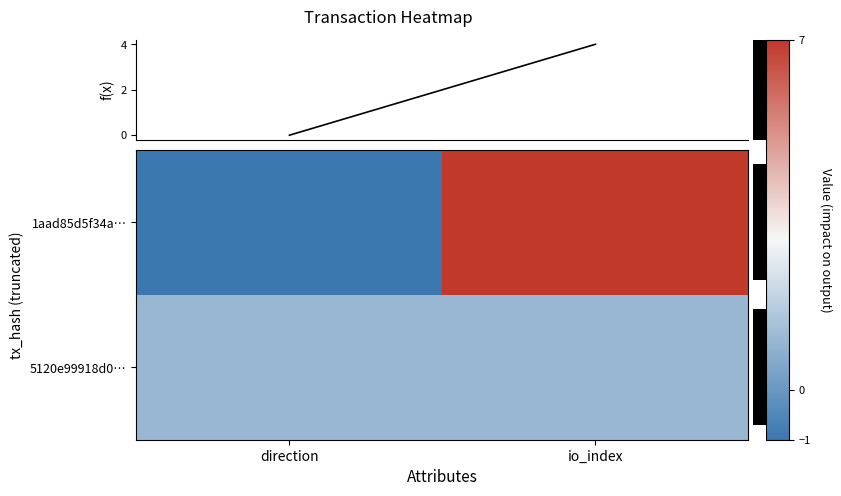

At how many categories does at least one series exceed 1?

1